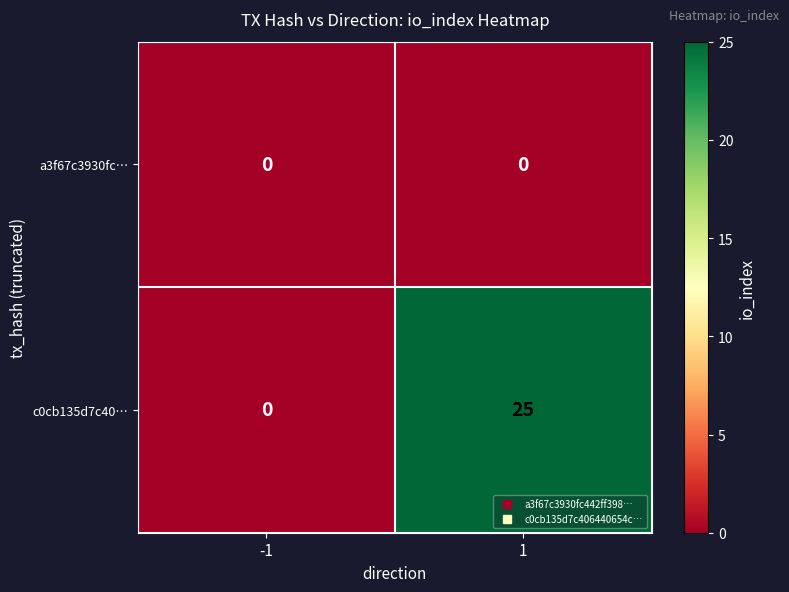

What is the maximum value shown in the chart?

25